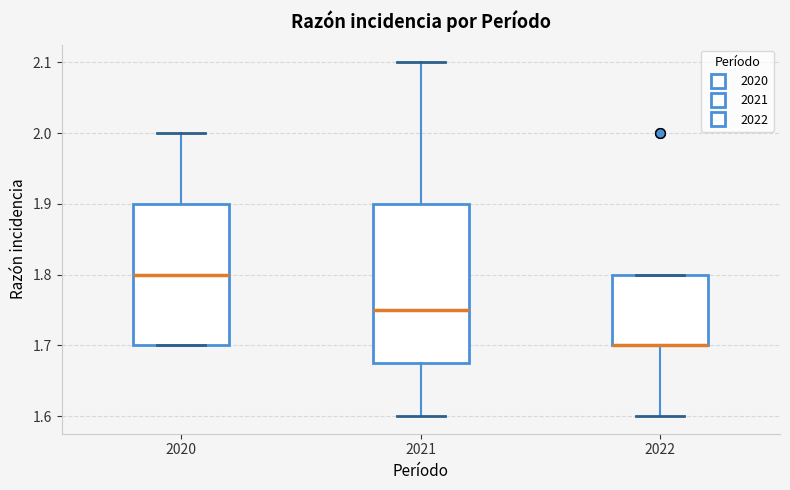

Reading left to right, transcribe this box plot: for each box, give where its median line is, the range the box spans, and where its two whiskers end, as read against the y-axis. The values are not printed on the chart, so give them approximately, as read against the axis.

2020: median 1.80, box 1.70 to 1.90, whiskers 1.70 to 2.00
2021: median 1.75, box 1.68 to 1.90, whiskers 1.60 to 2.10
2022: median 1.70 (drawn on the box's lower edge), box 1.70 to 1.80, whiskers 1.60 to 1.80